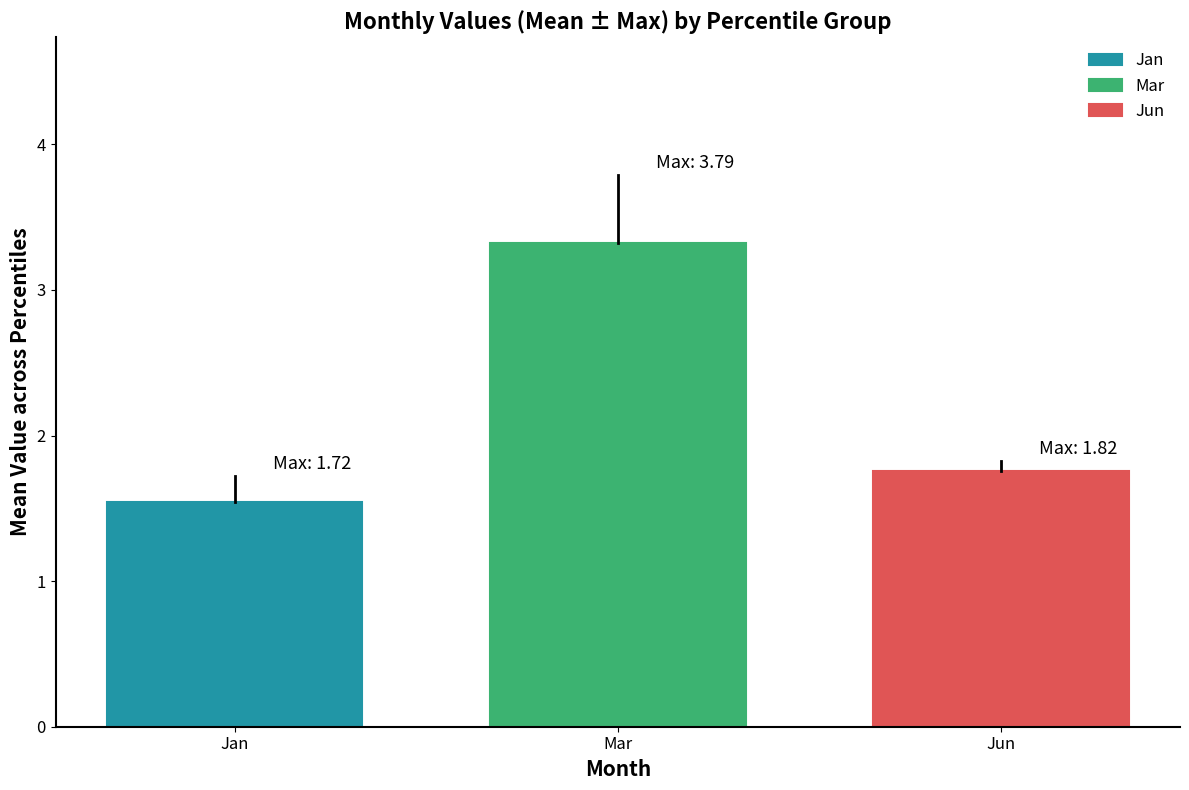

Rank the series by their maximum value, from lowest to highest.

Jan, Jun, Mar